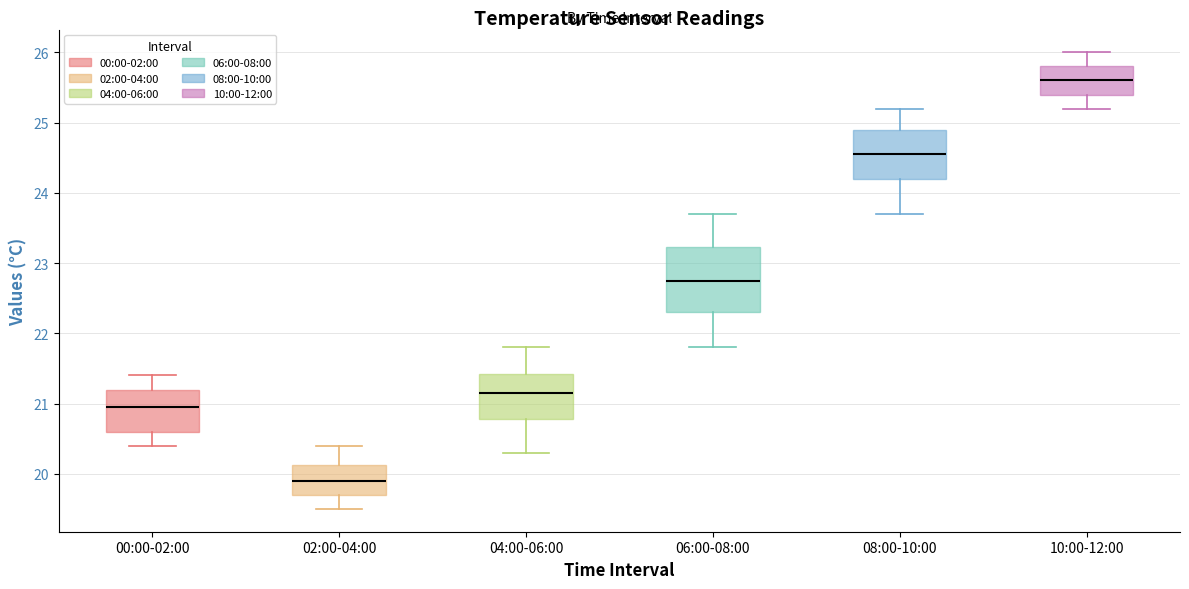

Where is the upper edge of the box for 00:00-02:00 on the y-axis? The values are not printed on the chart, so give them approximately, as read against the axis.

21.2